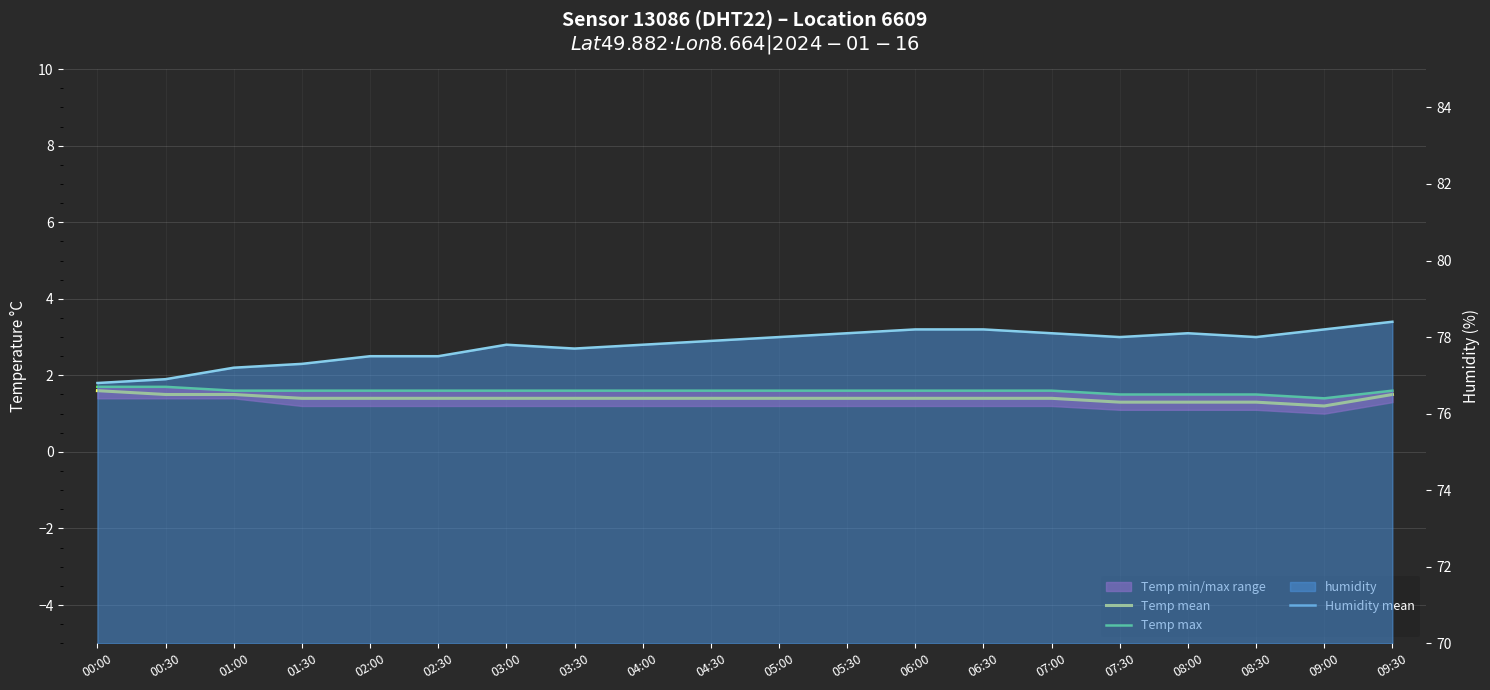

What is the value of the Temp max point at the 13th from the left?

1.6